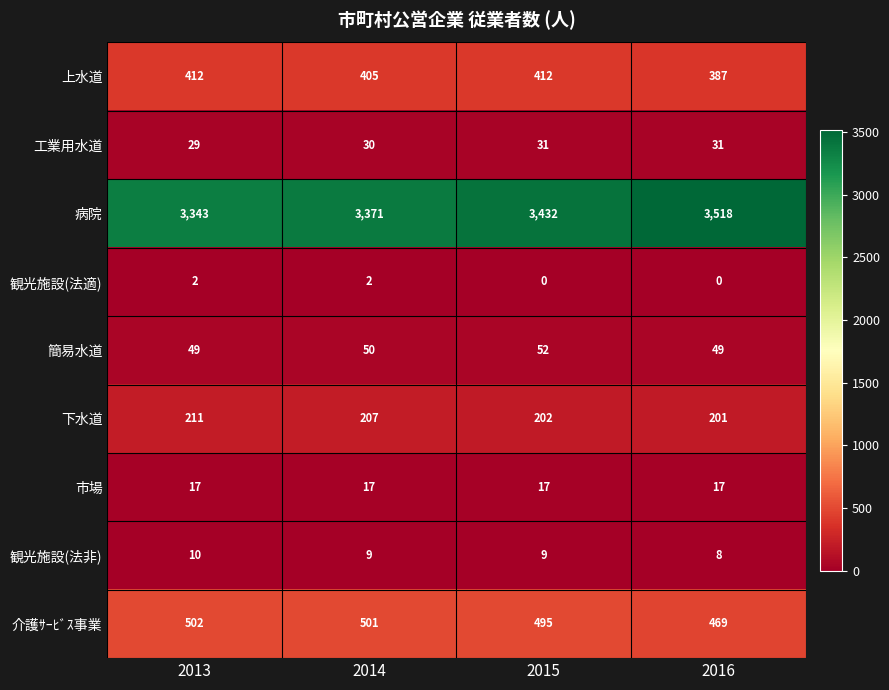

What is the sum of all 観光施設(法適) values?

4